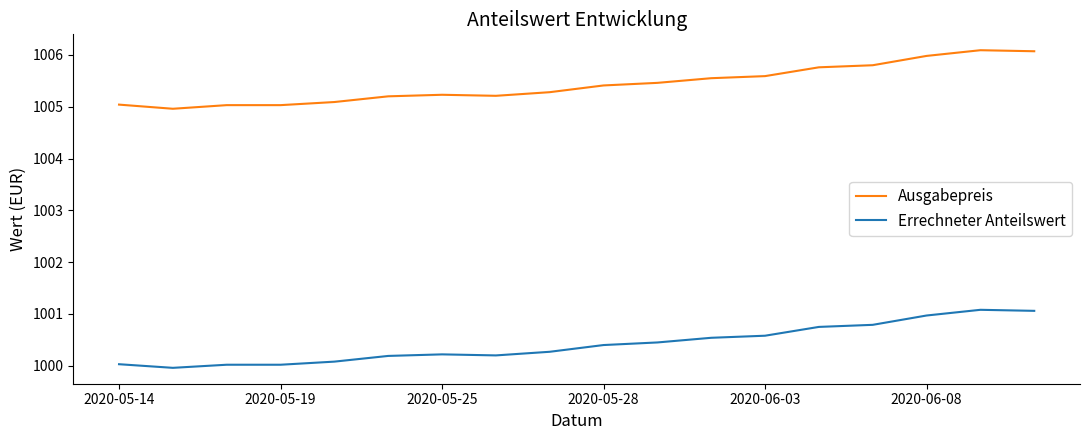

List the series in order of their overall mean, lowest first.

Errechneter Anteilswert, Ausgabepreis